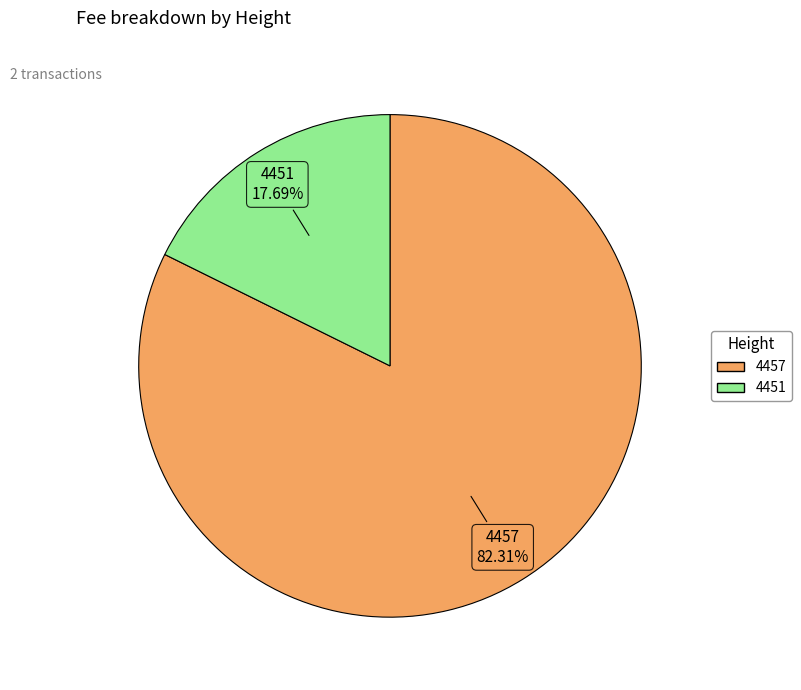

Approximately how many times larger is the value at 4451 compared to 4457?

0.2